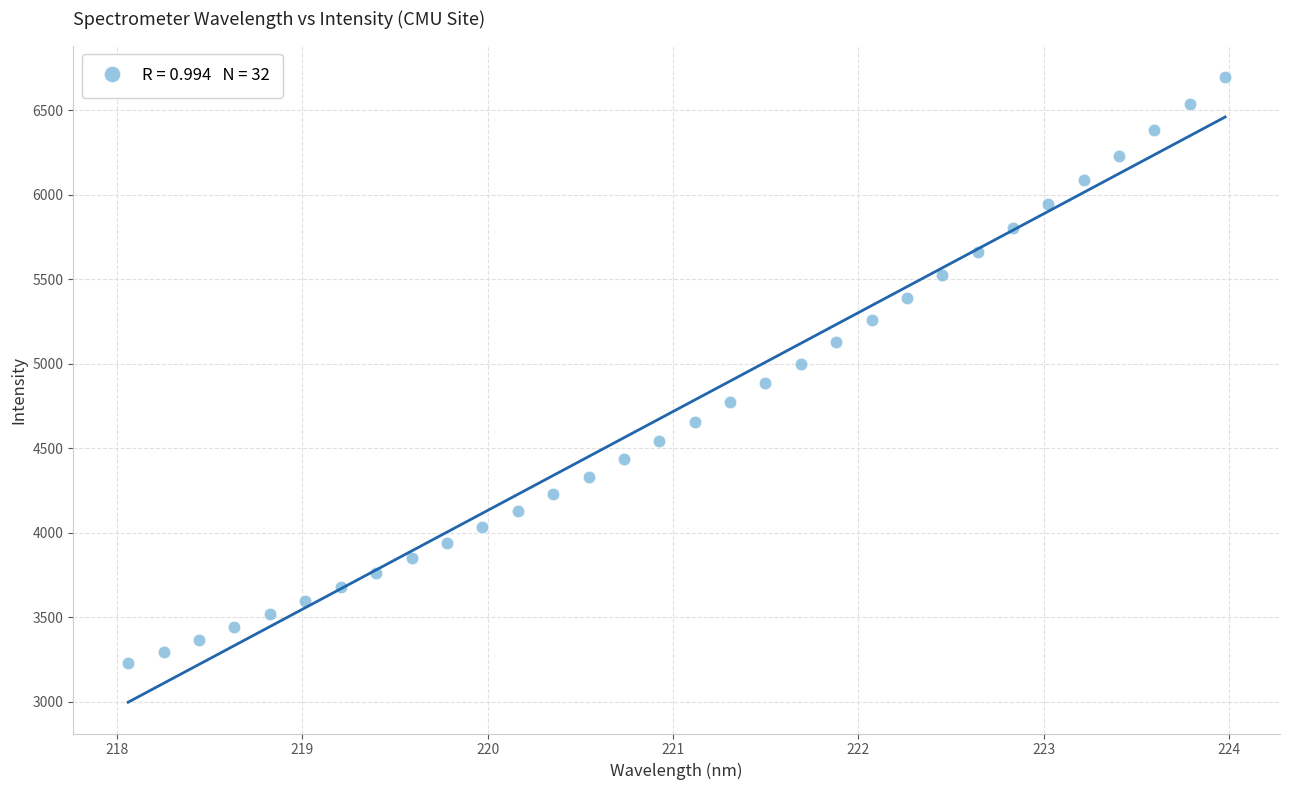

What is the range of Y values (max minus min)?

3469.0